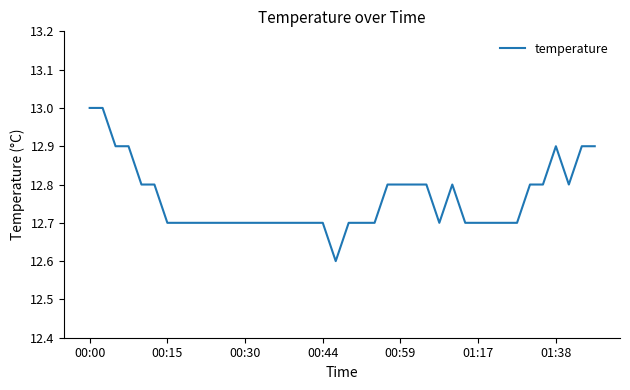

What is the minimum value shown in the chart?

12.6